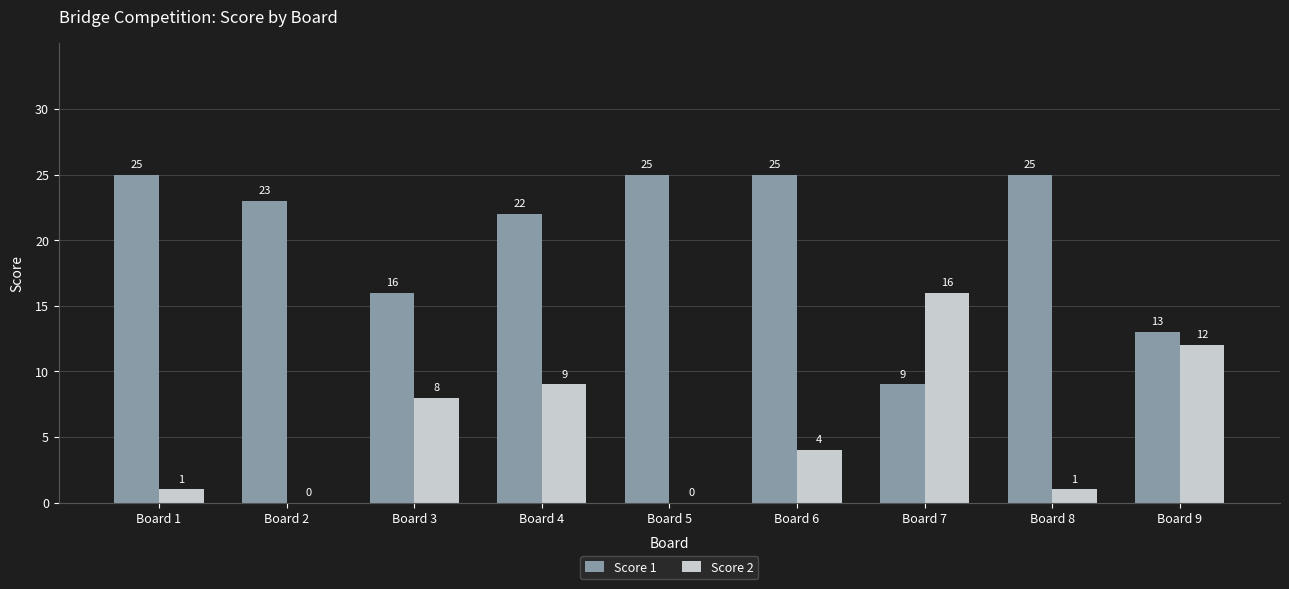

What are all the series names shown in the legend?

Score 1, Score 2